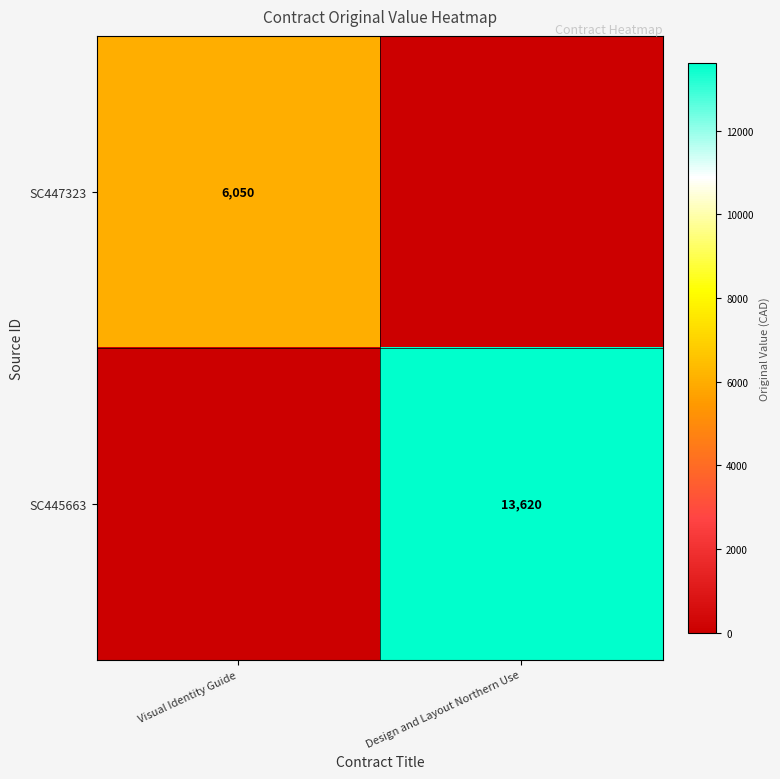

Is the value of SC447323 at Visual Identity Guide greater than the value of SC445663 at Design and Layout Northern Use?

No